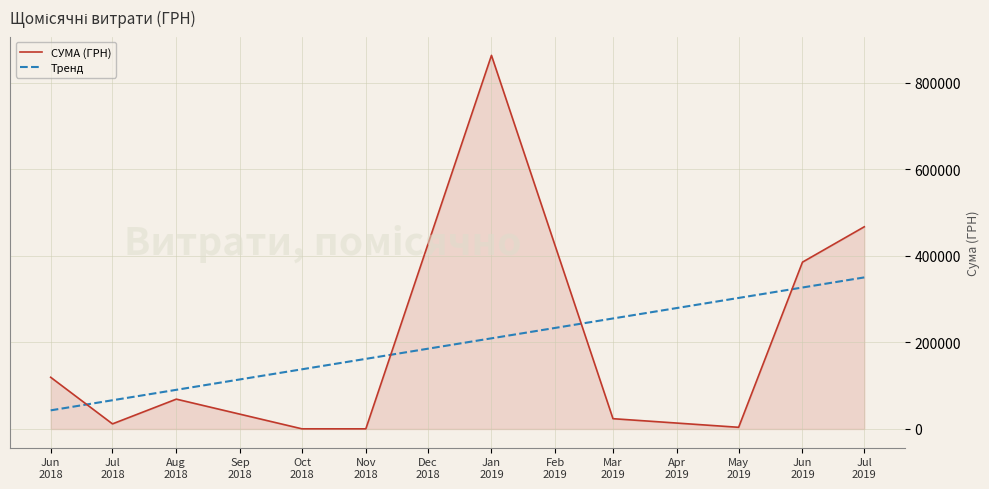

Count the number of categories in the chart.

10